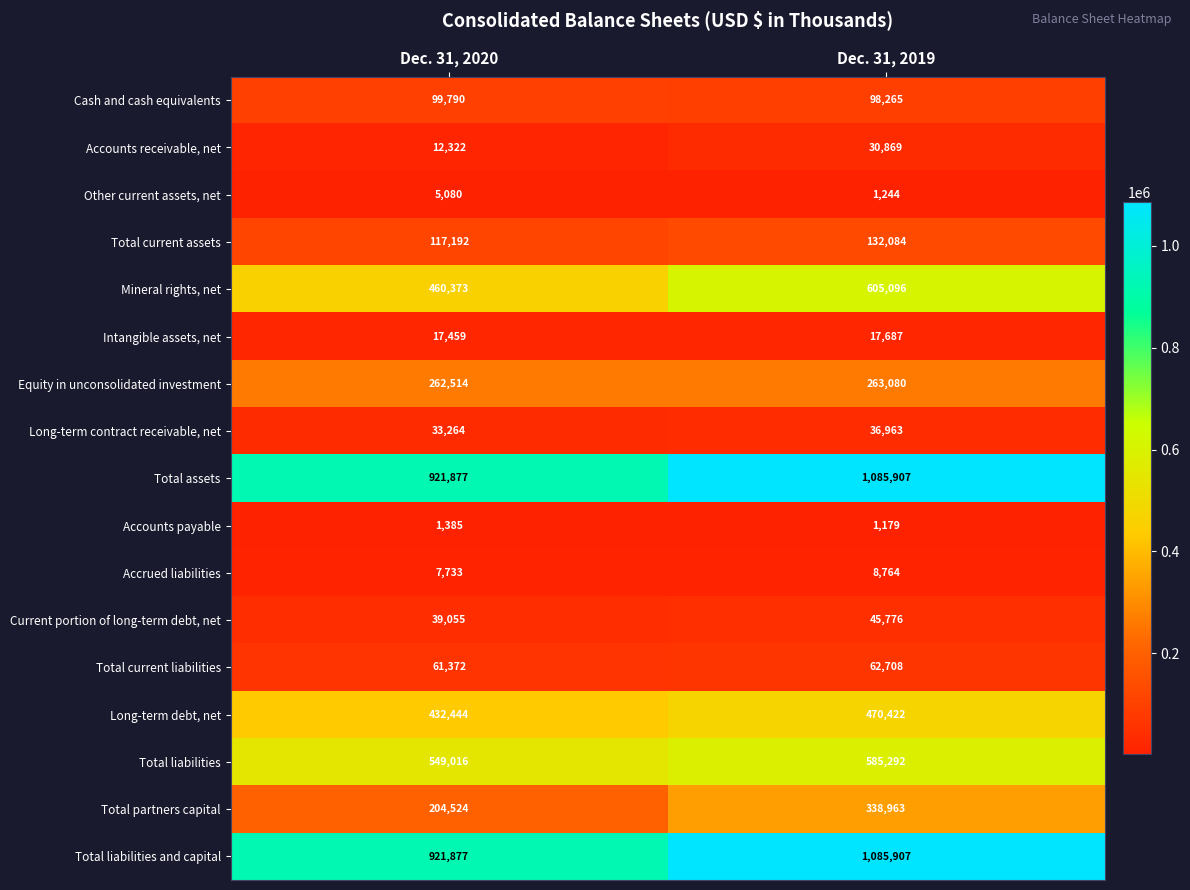

List the labels in order of Other current assets, net value, largest first.

Dec. 31, 2020, Dec. 31, 2019